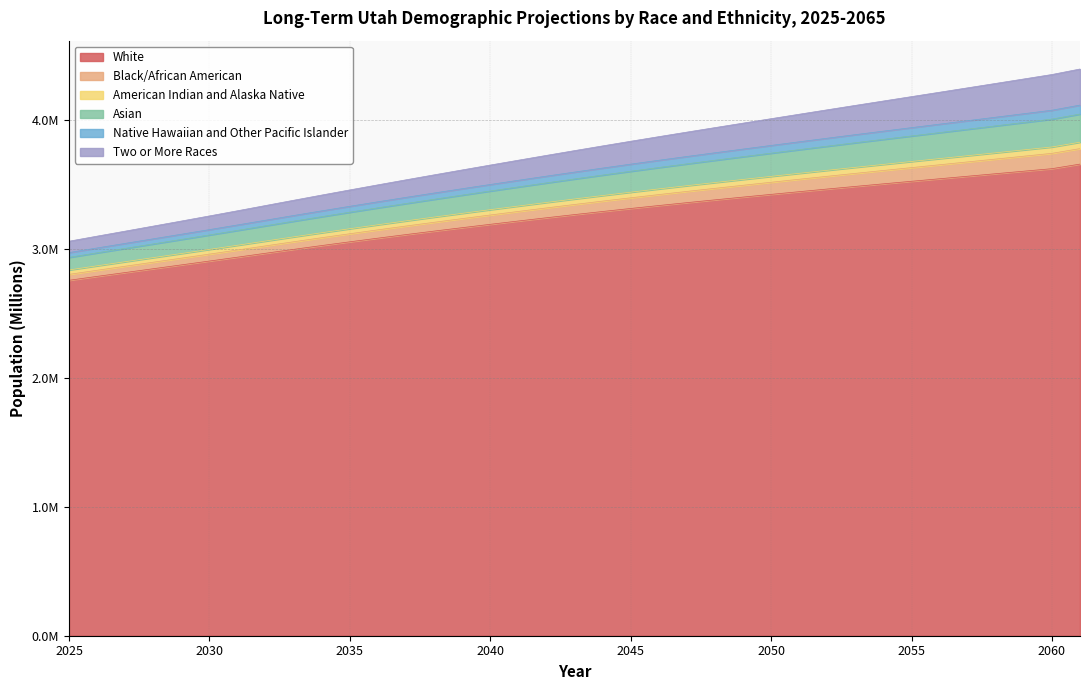

Is the value of American Indian and Alaska Native at 2033 greater than the value of Two or More Races at 2027?

Yes